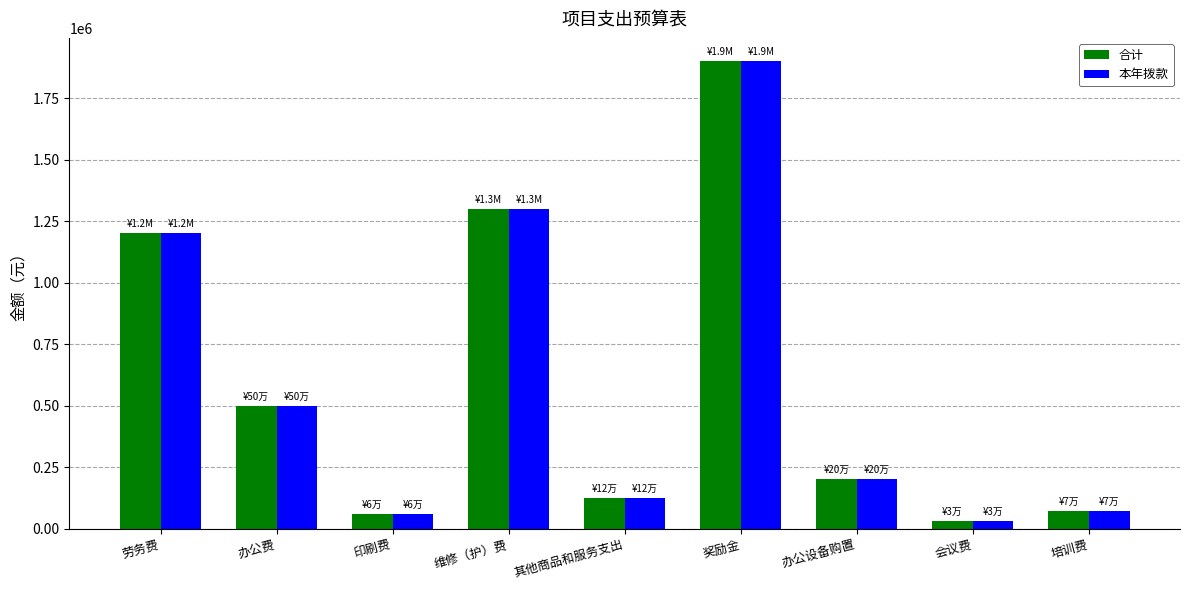

Does the chart contain stacked bars?

No